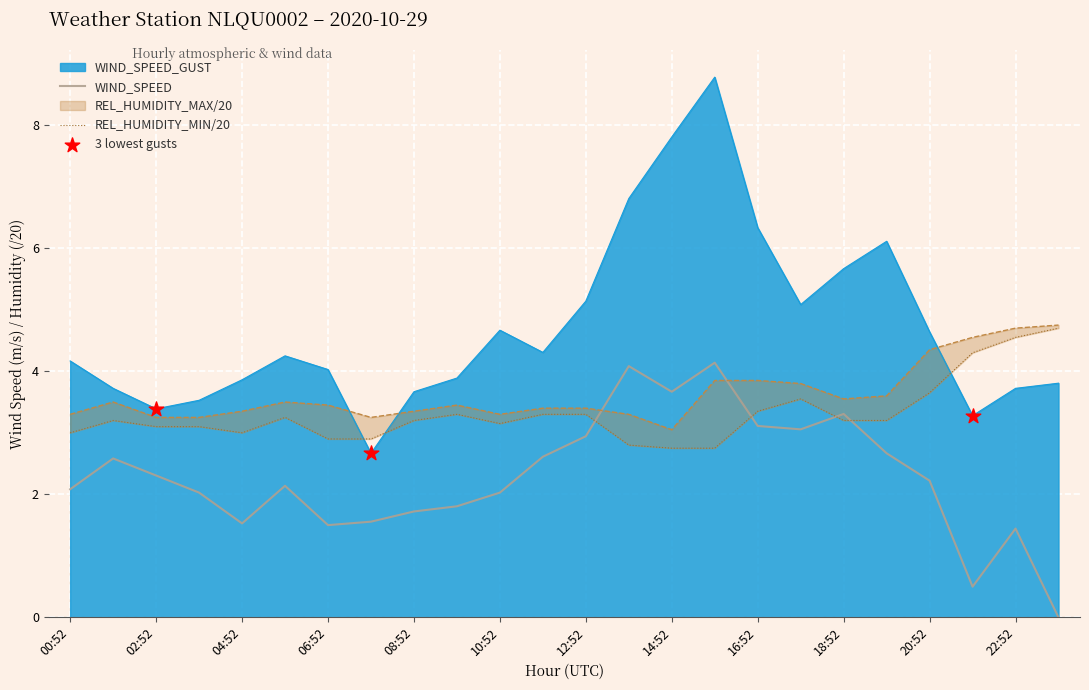

Which series contains the lowest Y value?

WIND_SPEED